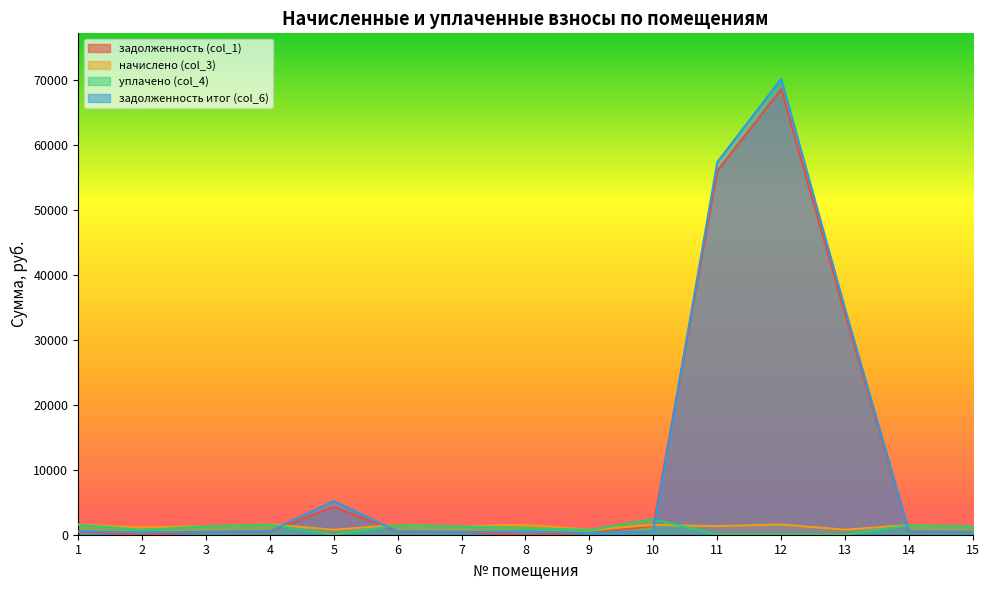

Which series has the largest total across all categories?

задолженность итог (col_6)